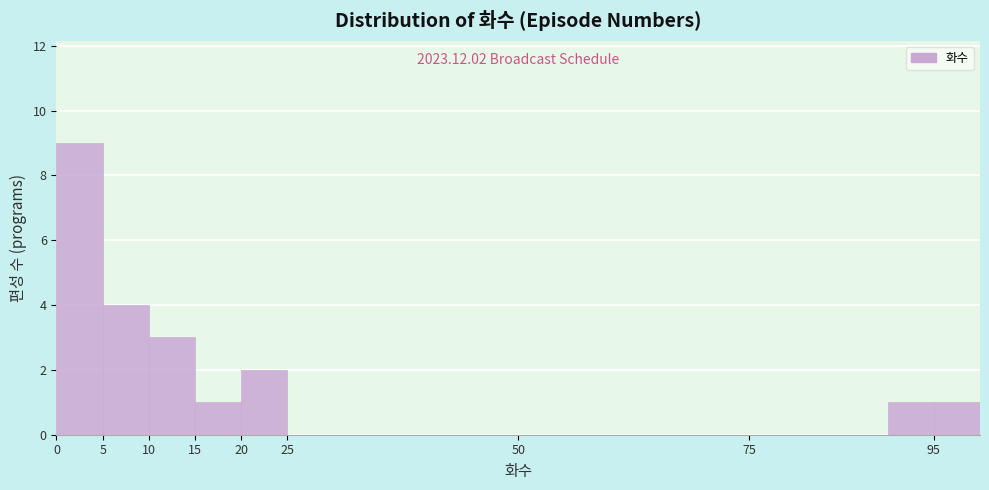

Which range on the x-axis has the tallest bar?

0 to 5